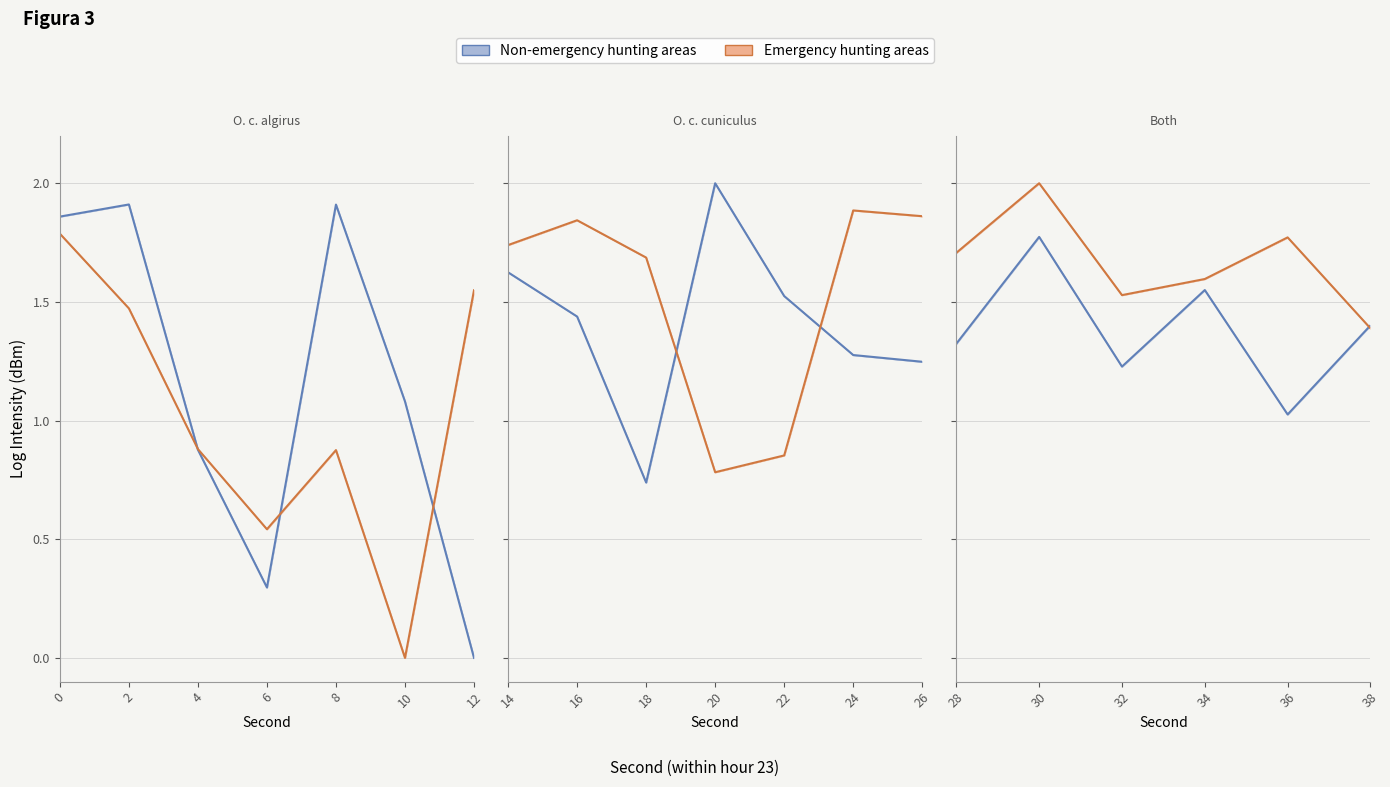

How many series are shown in this chart?

2